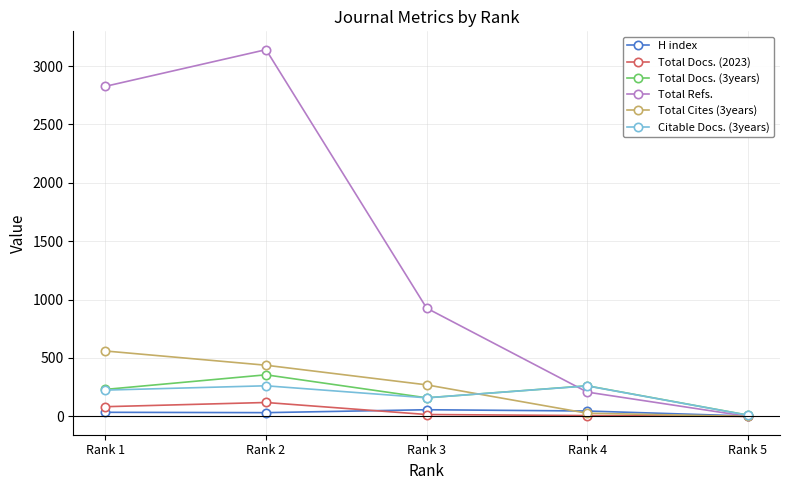

What is the sum of all Total Docs. (2023) values?

225